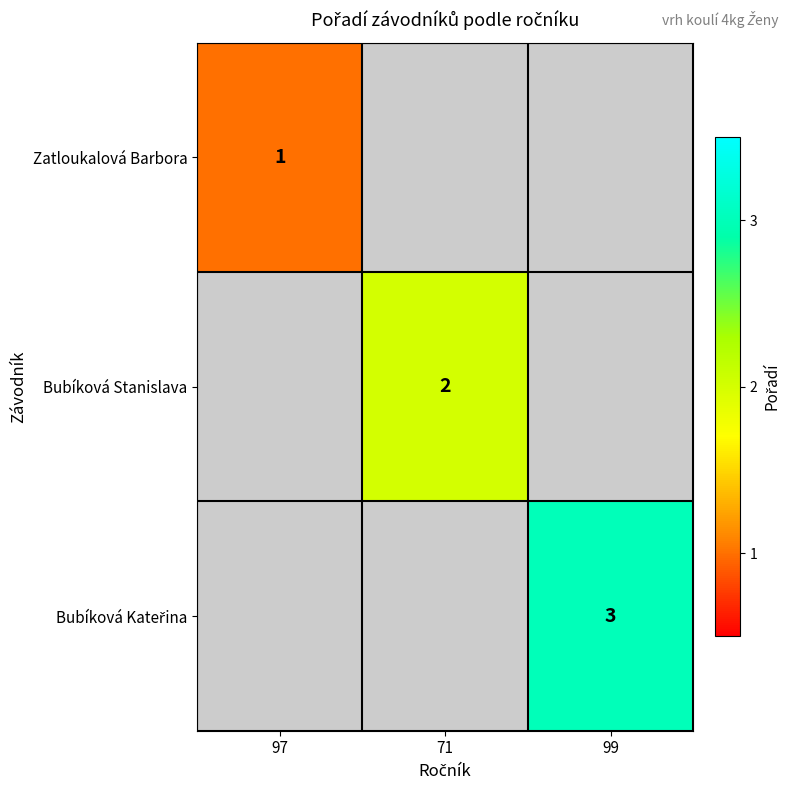

Is it true that Bubíková Stanislava equals 2 at 71?

True